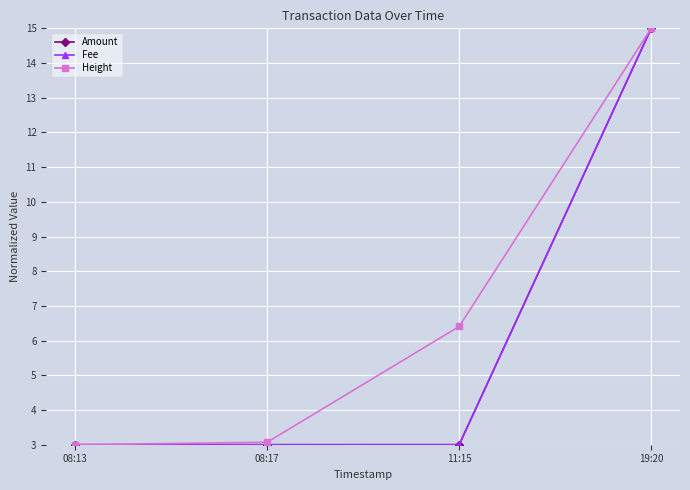

What are all the series names shown in the legend?

Amount, Fee, Height